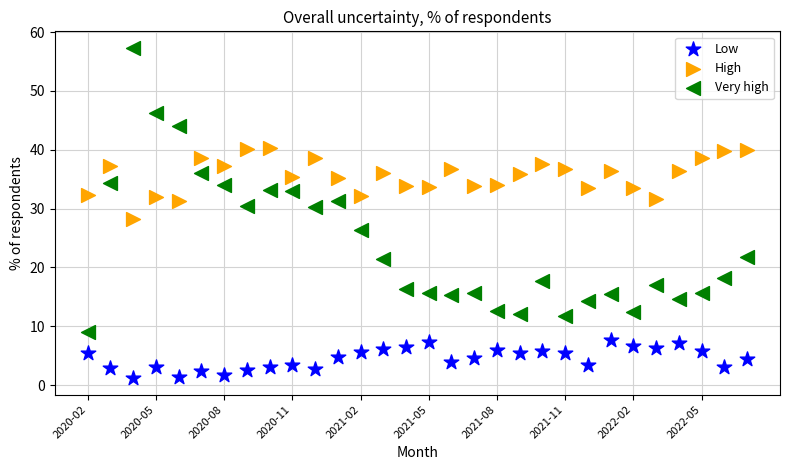

Which series contains the highest Y value?

Very high